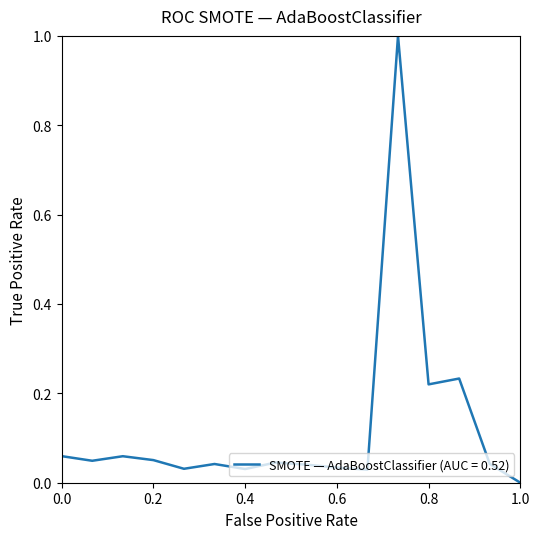

What is the maximum value shown in the chart?

1.0